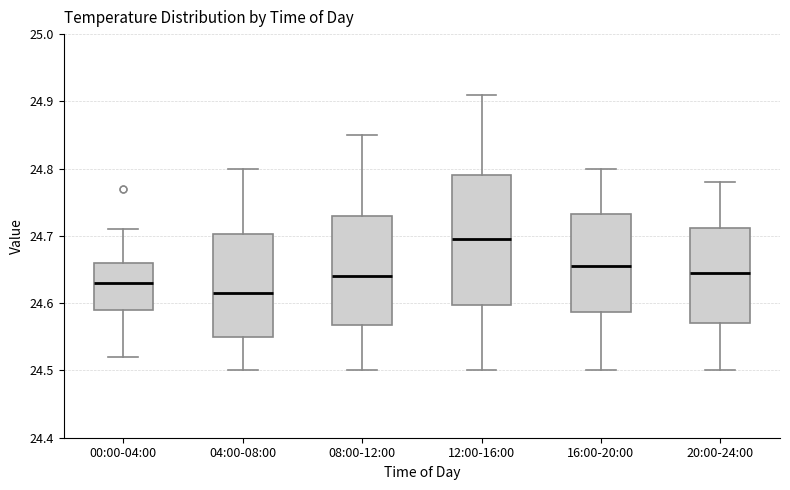

Comparing the boxes themselves (not the whiskers), which one is the tallest?

12:00-16:00